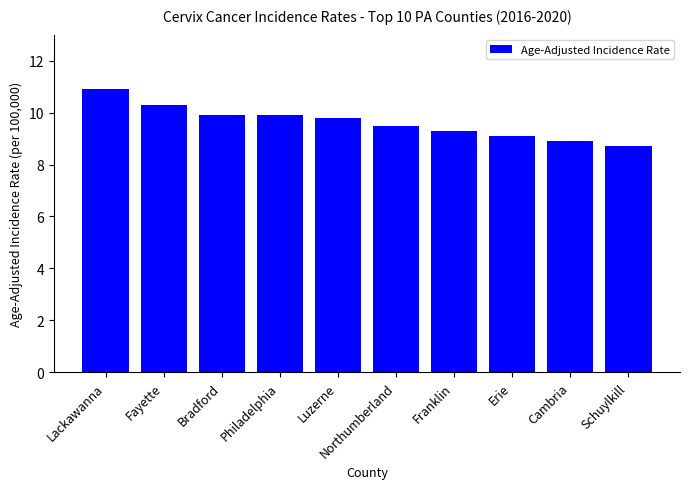

At which category does the chart reach its minimum across all series?

Schuylkill